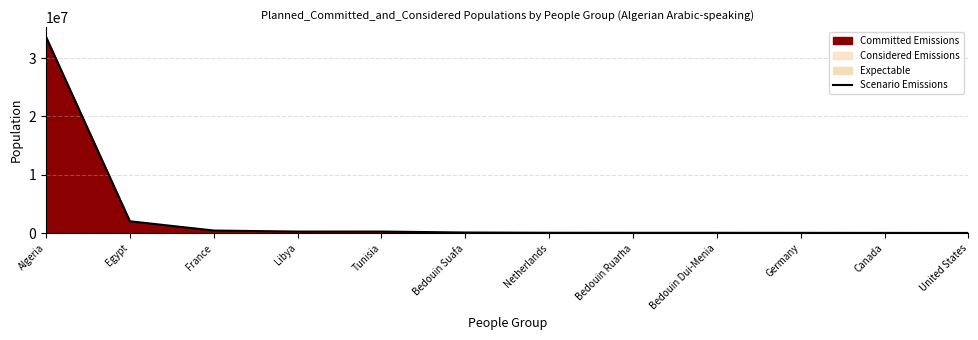

How many data points does each series have?

12